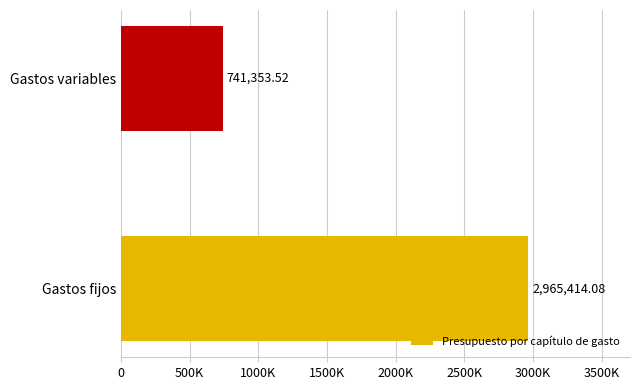

What is the difference between the maximum and minimum values?

2224060.6